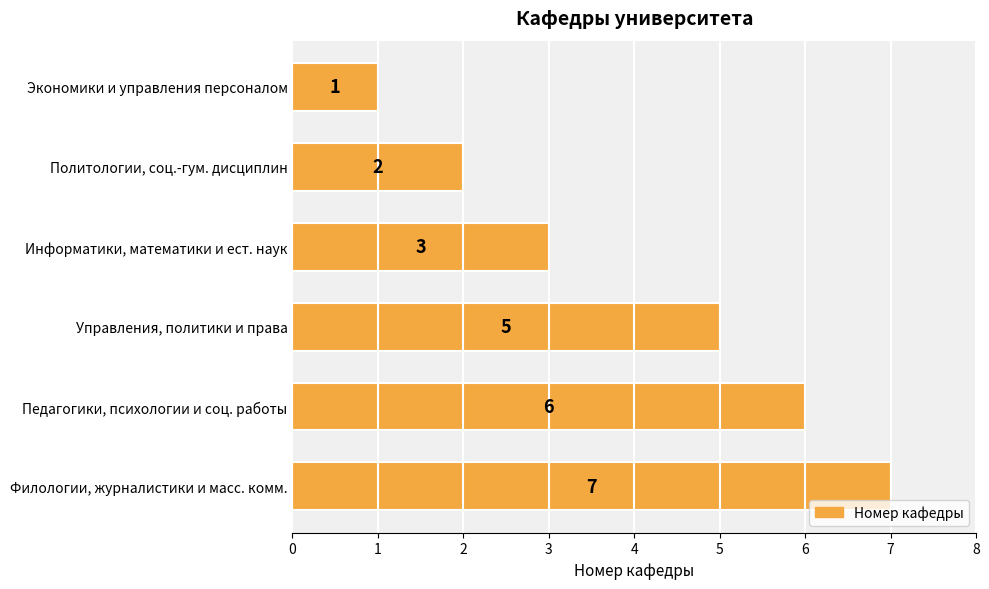

Is it true that the value at Филологии, журналистики и масс. комм. is 4?

False